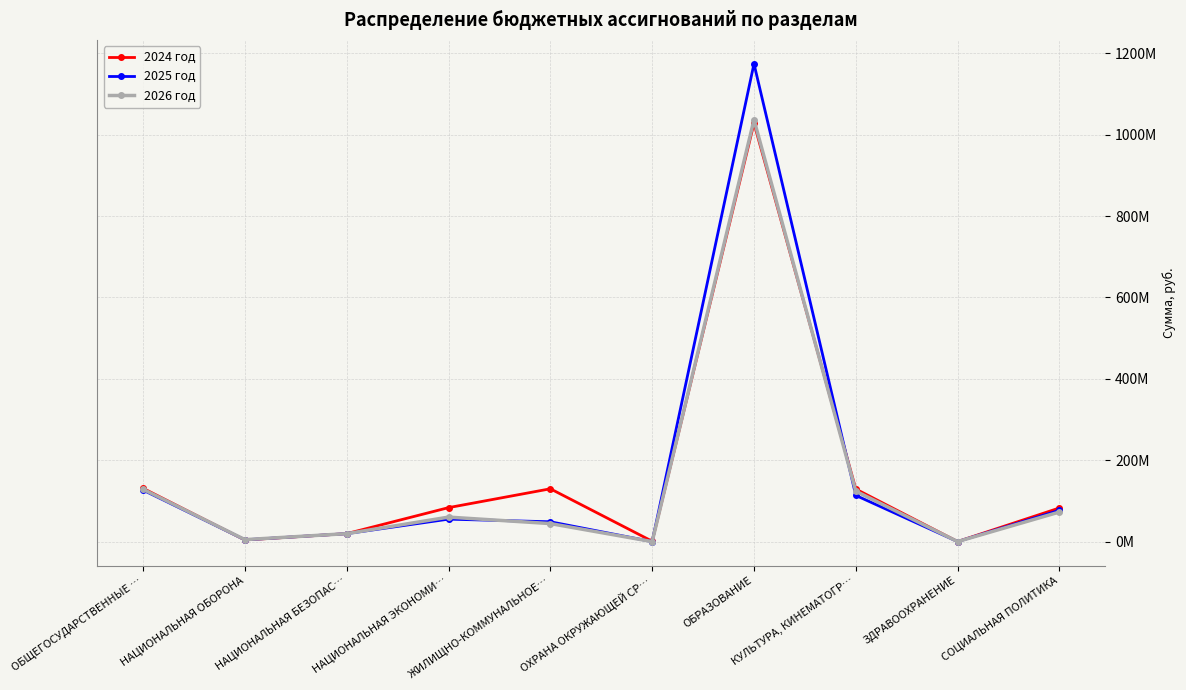

Does the chart have visible grid lines?

Yes